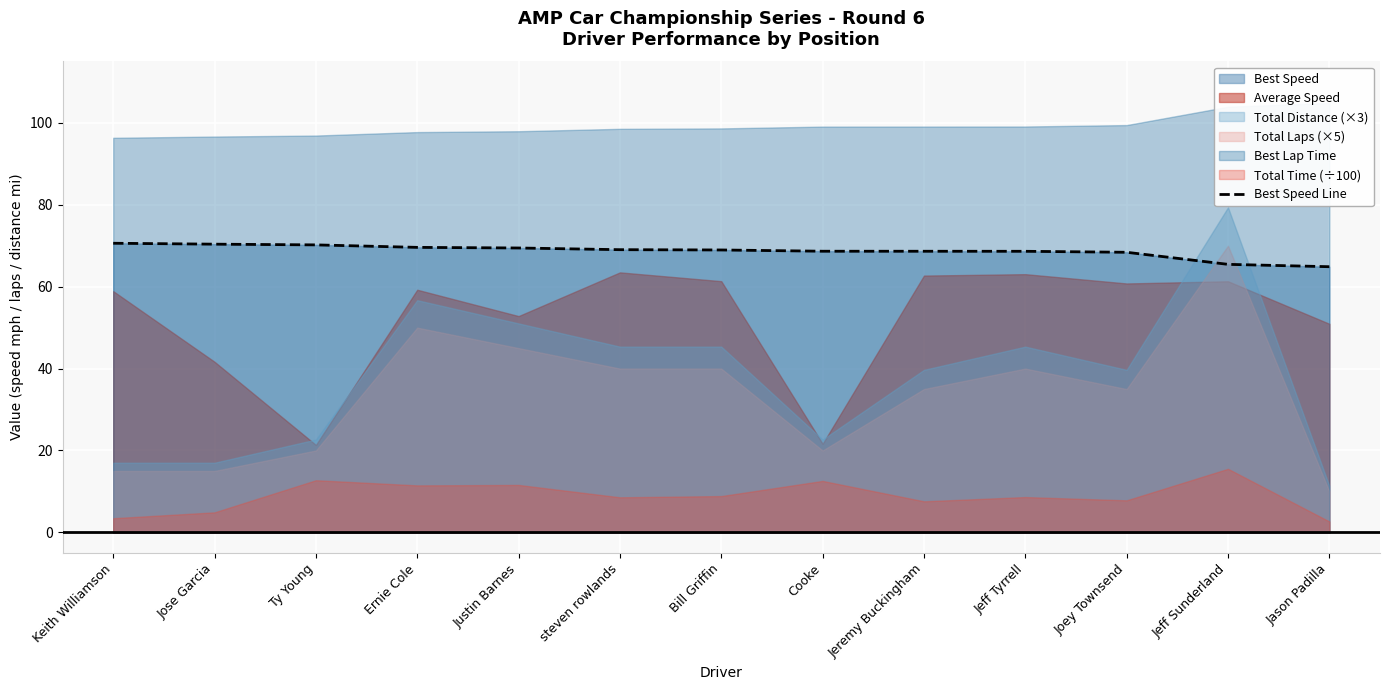

What is the change in value from Justin Barnes to steven rowlands?

-0.4